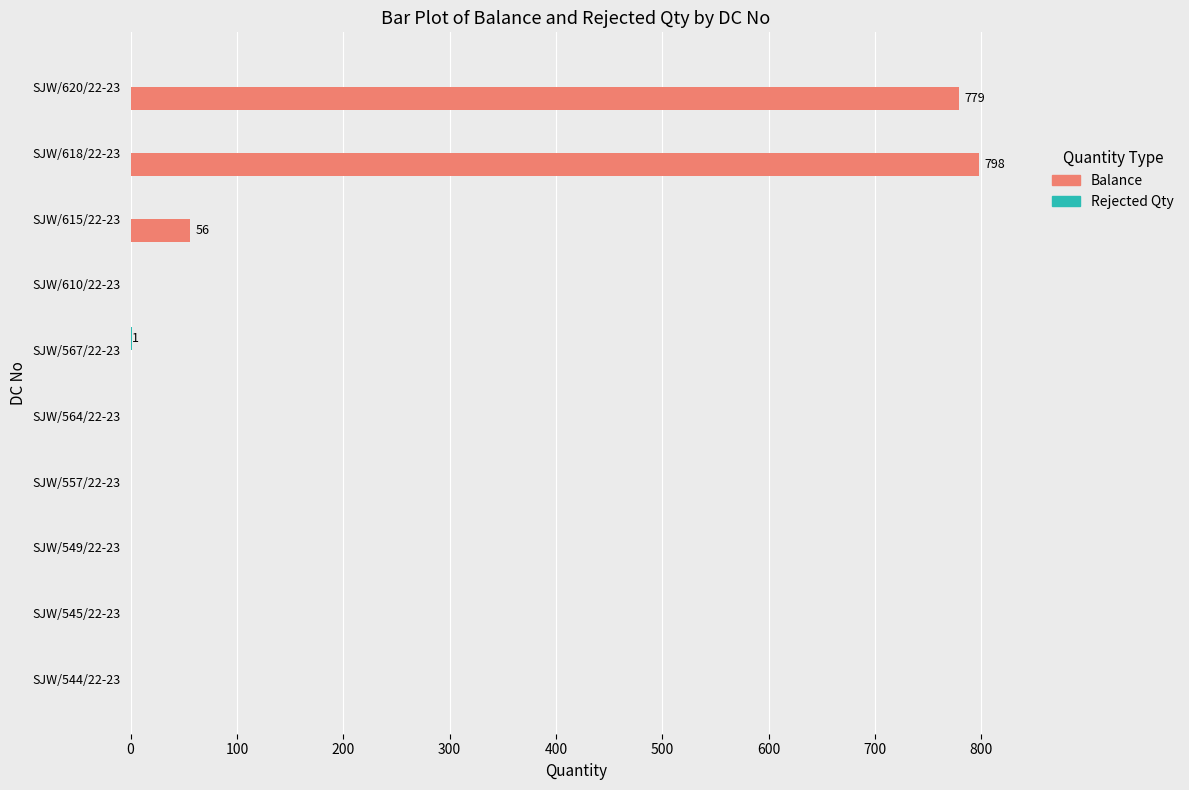

The Balance series shows 0 at SJW/567/22-23. True or false?

True